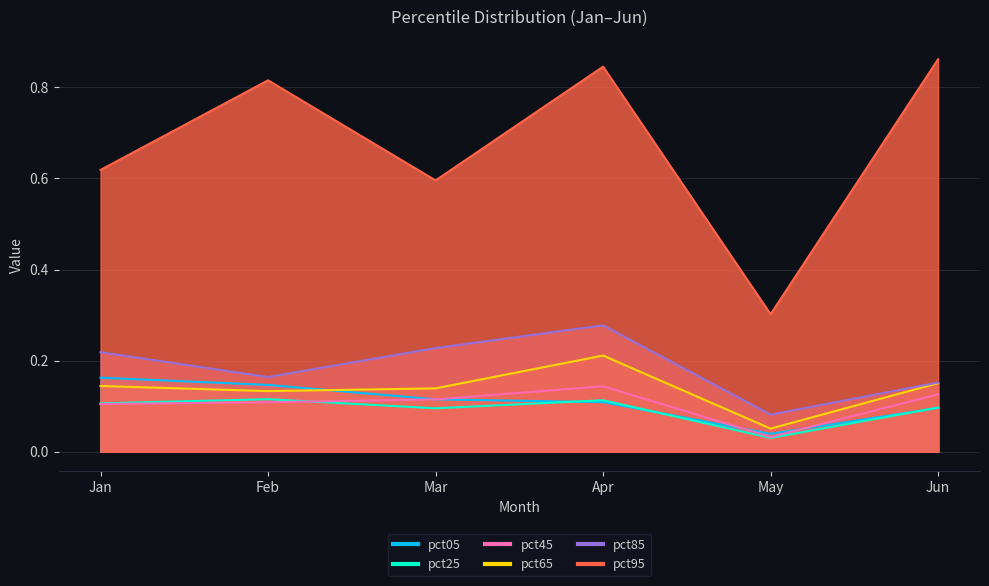

What is the value of the pct95 point at the 5th from the left?

0.3